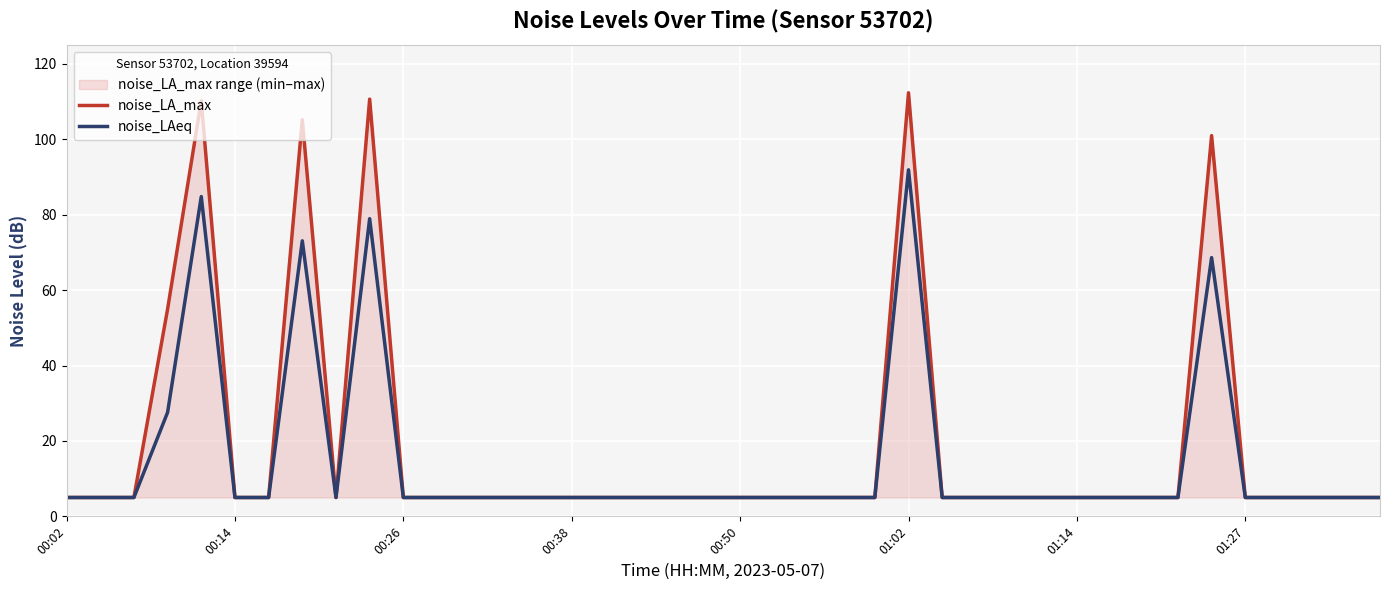

True or false: noise_LA_max has a value of 5.0 at 00:38.

True